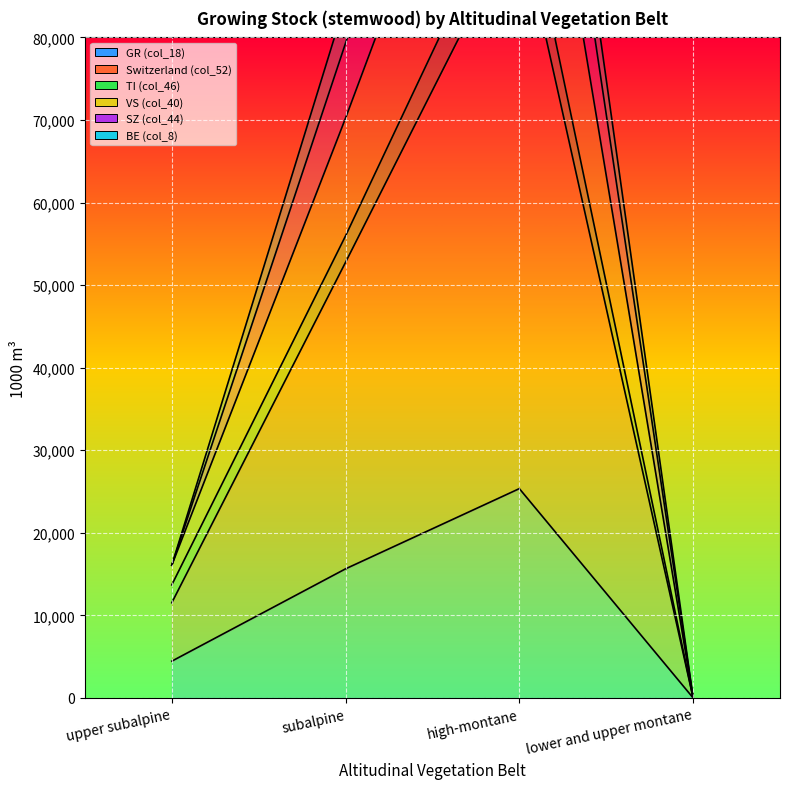

What is the difference between the highest and lowest values at subalpine?

68727